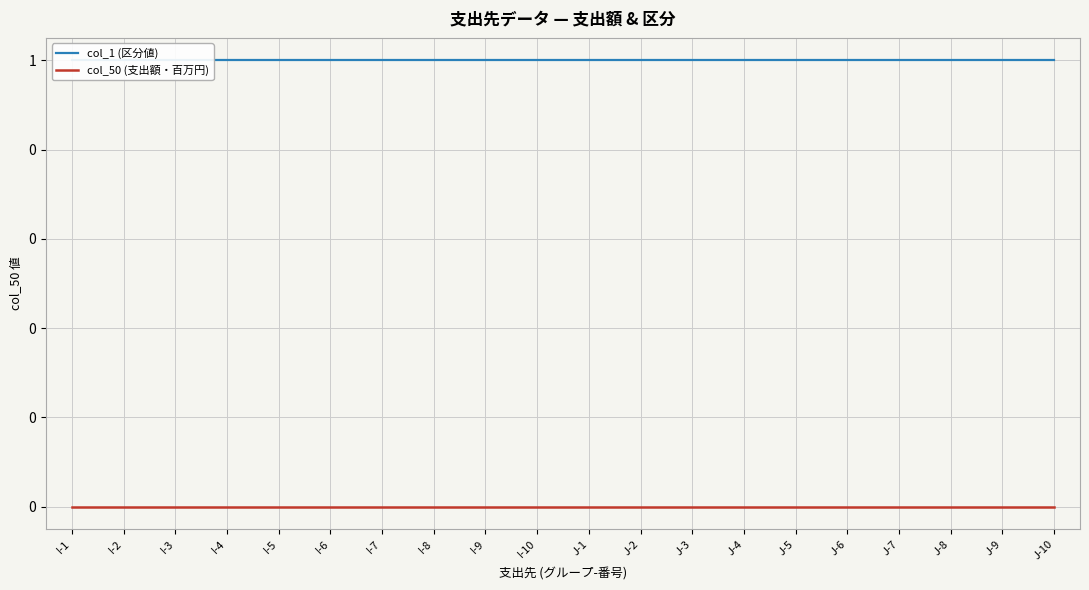

True or false: col_50 (支出額・百万円) and col_1 (区分値) cross at least once.

False